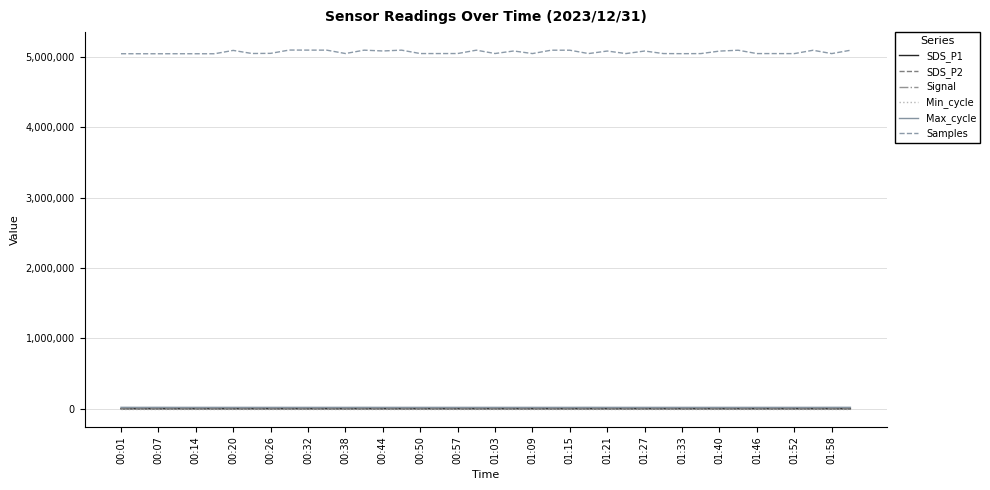

At how many categories does at least one series exceed 673410?

40